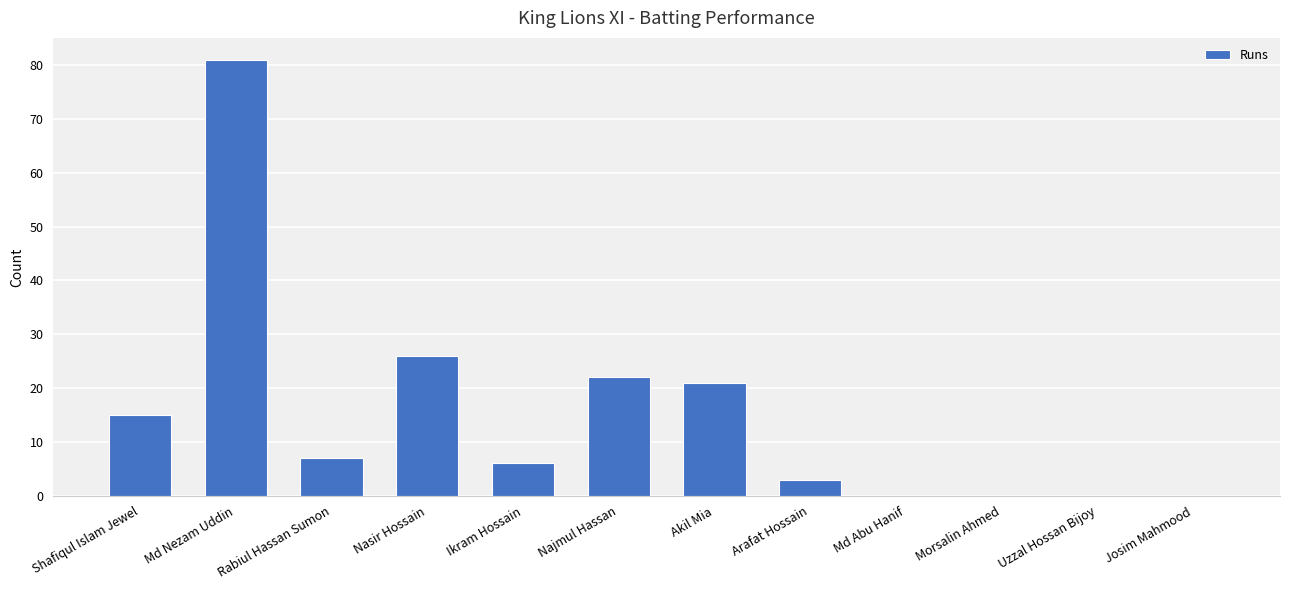

Reading left to right, transcribe all the data shown in this chart.

15	81	7	26	6	22	21	3	0	0	0	0